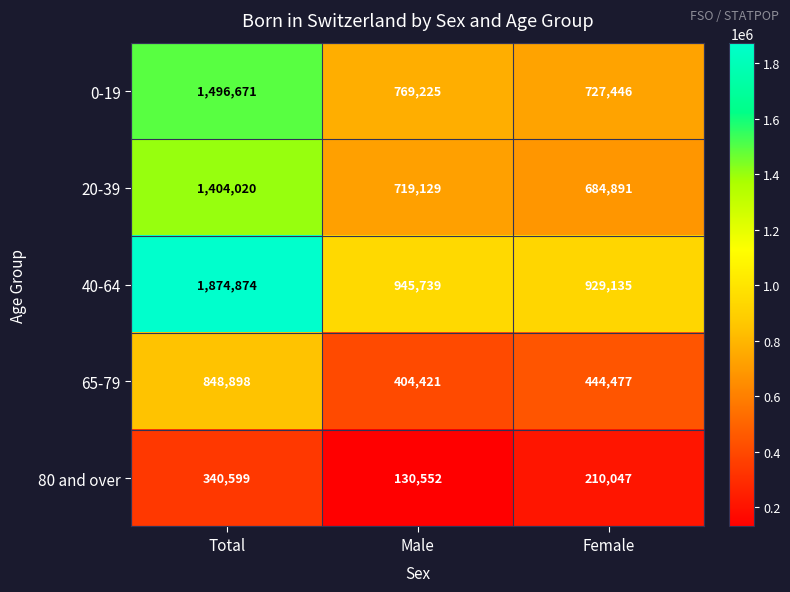

Which series has the widest spread of values?

40-64